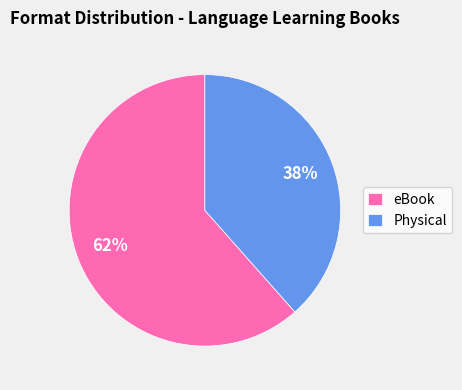

Is it true that Physical is 38% of the pie?

True